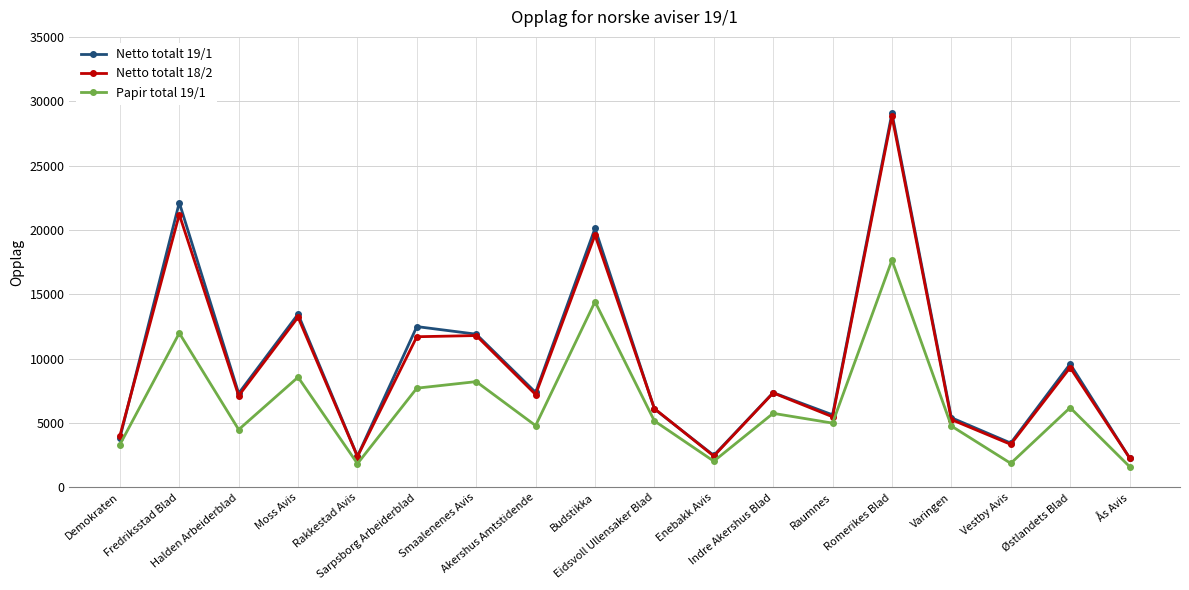

What is the average value of the Netto totalt 18/2 series?

9376